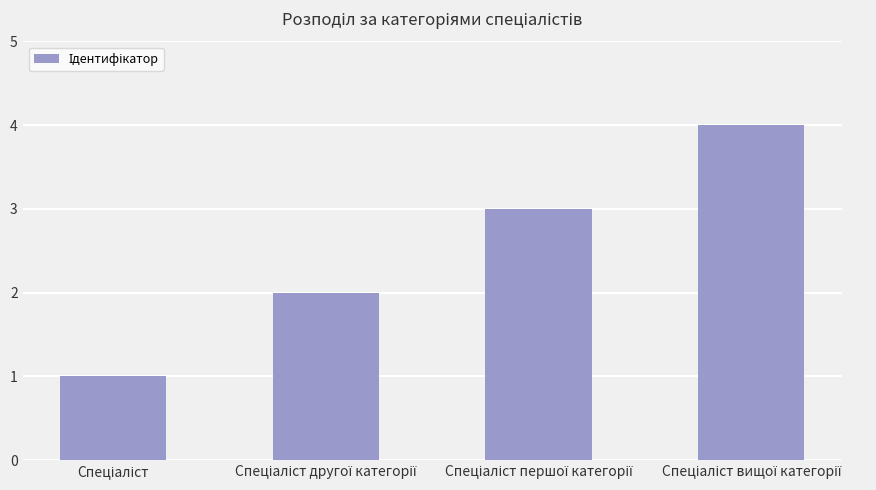

How many bars are there in total?

4